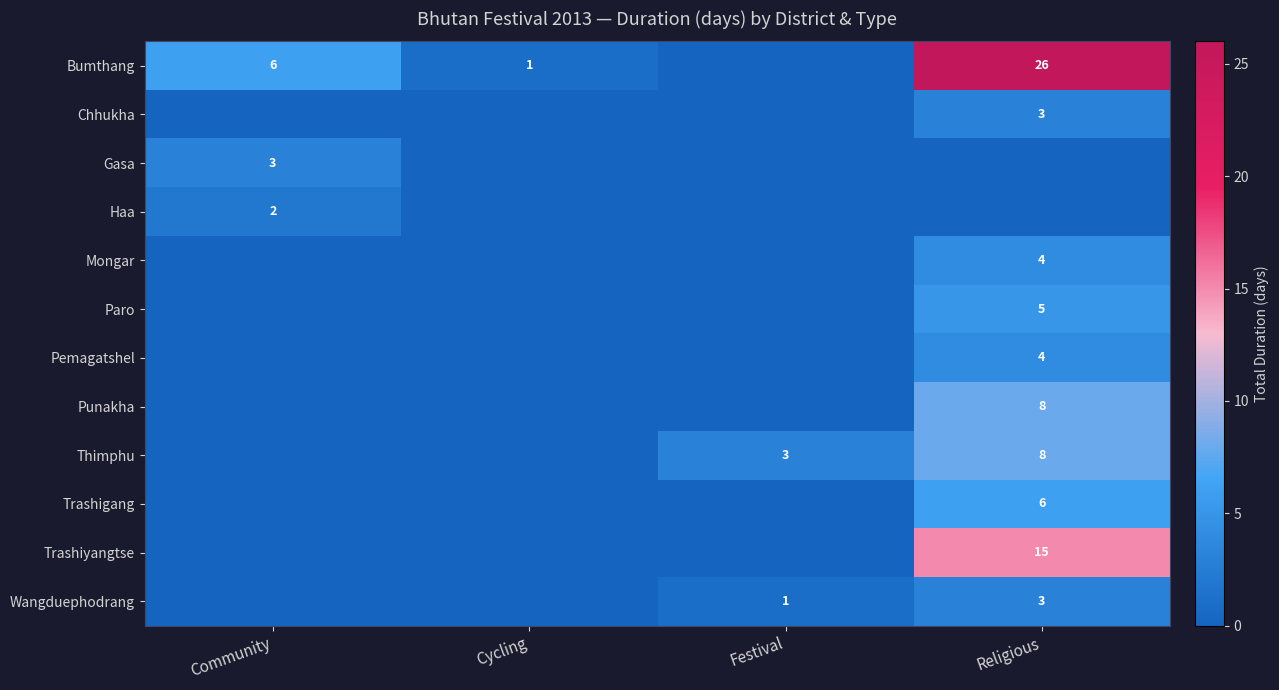

The Gasa series shows 3 at Community. True or false?

True